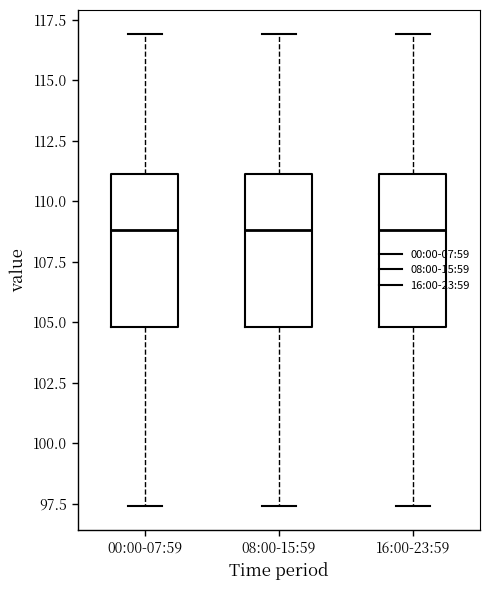

Where is the lower edge of the box for 00:00-07:59 on the y-axis? The values are not printed on the chart, so give them approximately, as read against the axis.

105.0